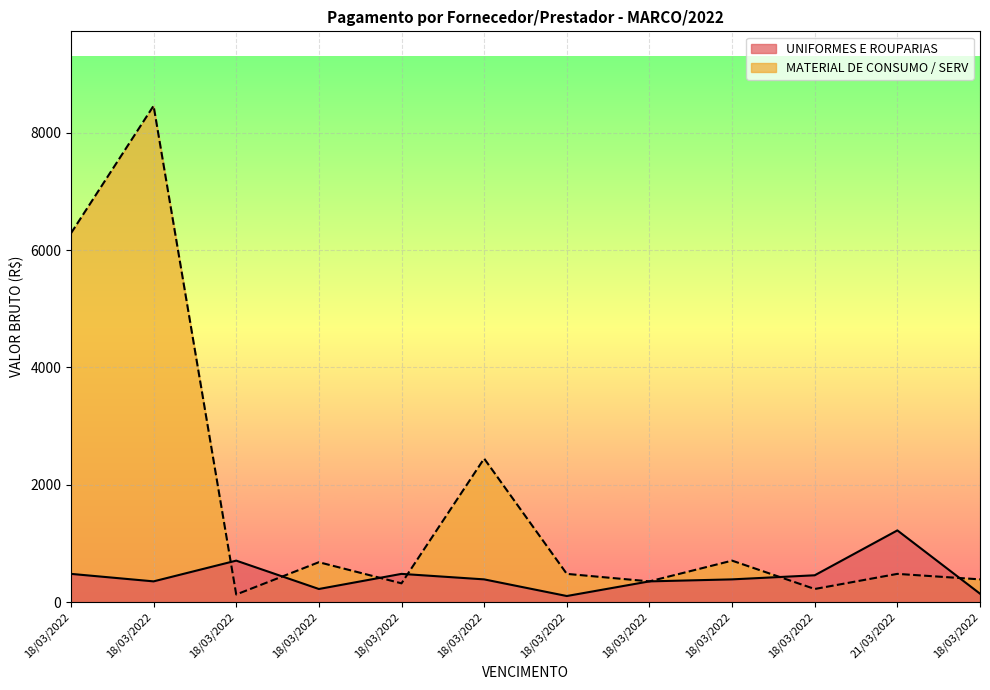

What is the difference between the UNIFORMES E ROUPARIAS values at 18/03/2022 and 18/03/2022?

24.0